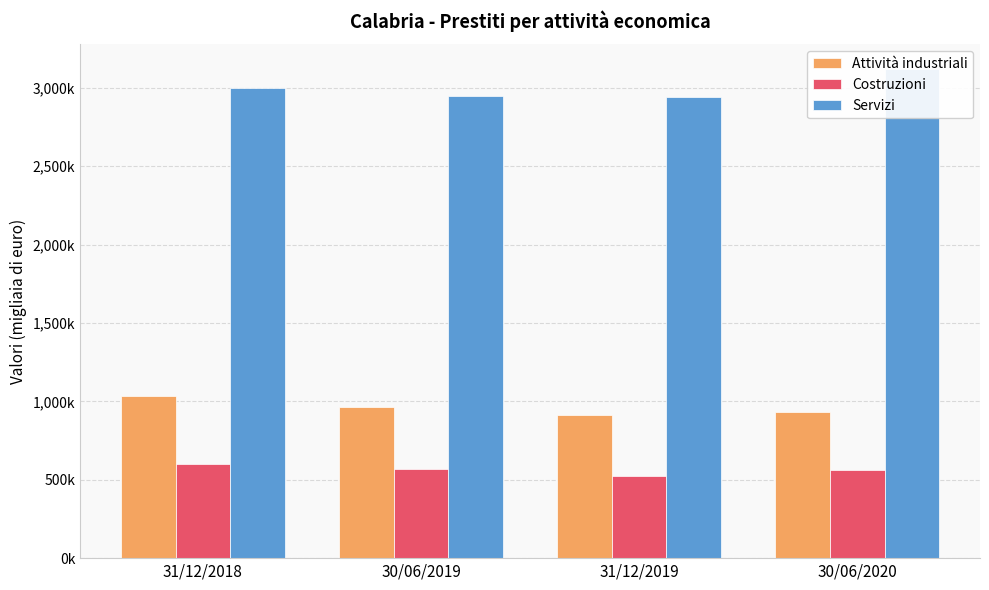

Which series has the largest range (max minus min)?

Servizi